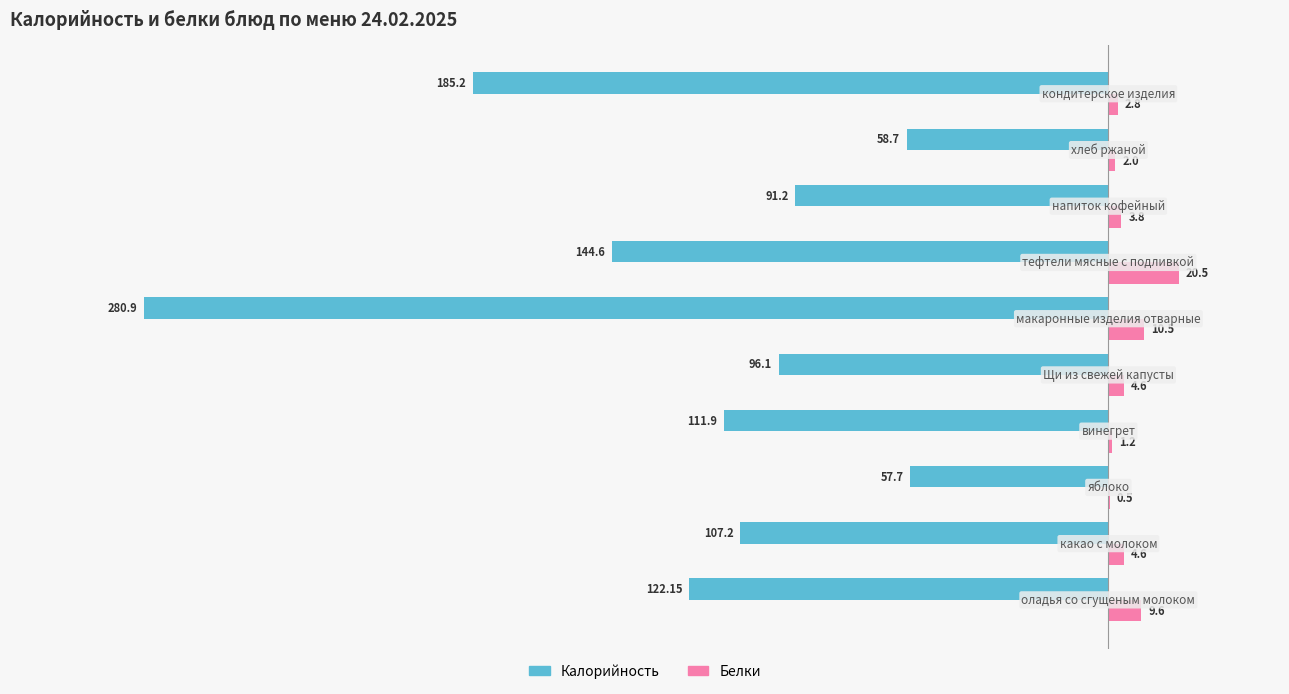

What is the sum of all Белки values?

60.1